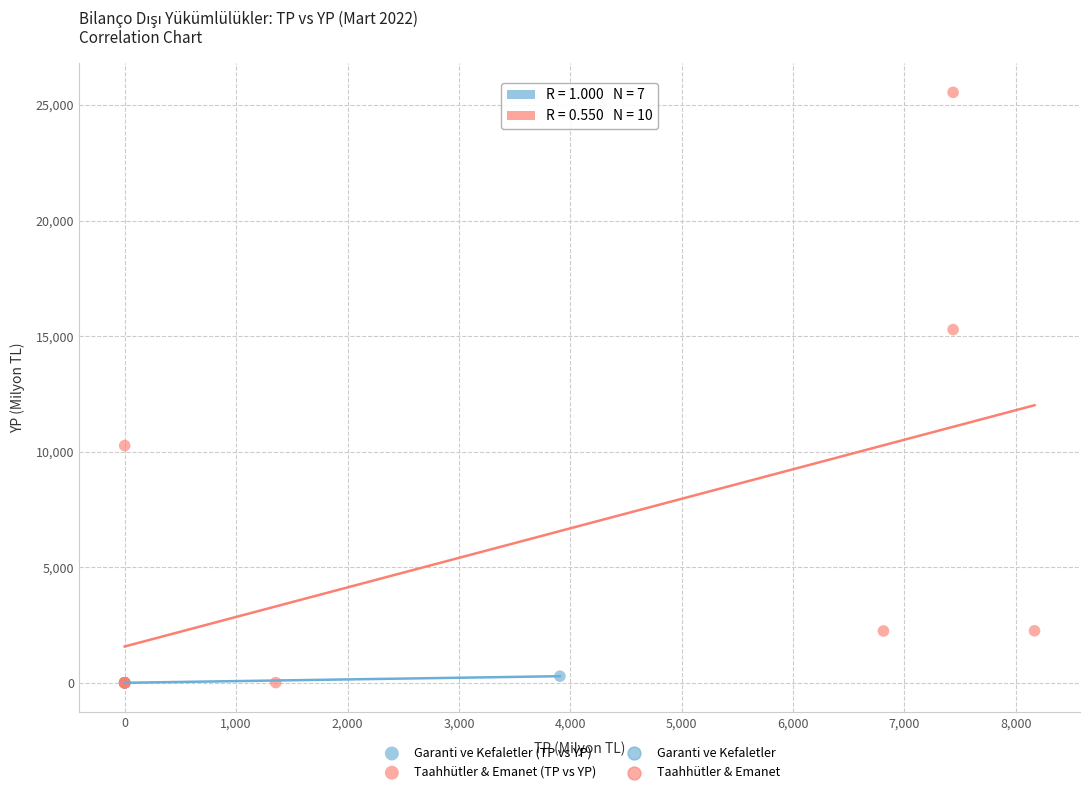

Which series has the widest spread of Y values?

Taahhütler & Emanet (TP vs YP)